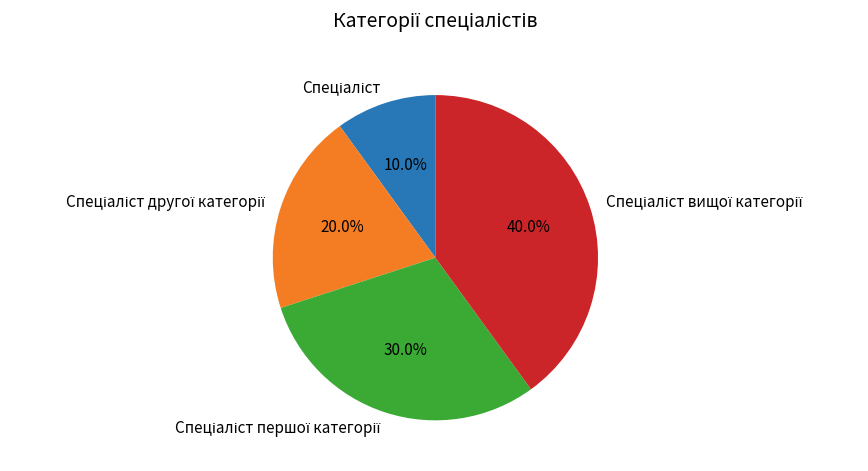

Is there any slice that represents more than half of the pie?

No